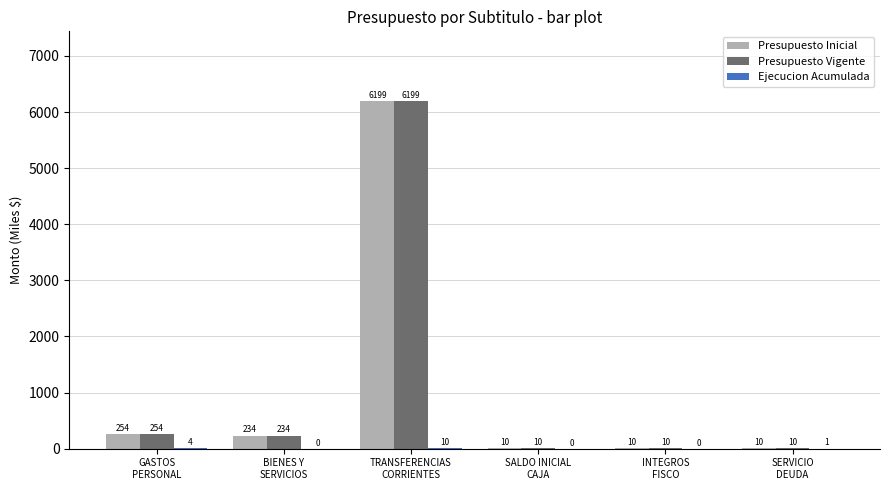

What is the greatest value displayed?

6199